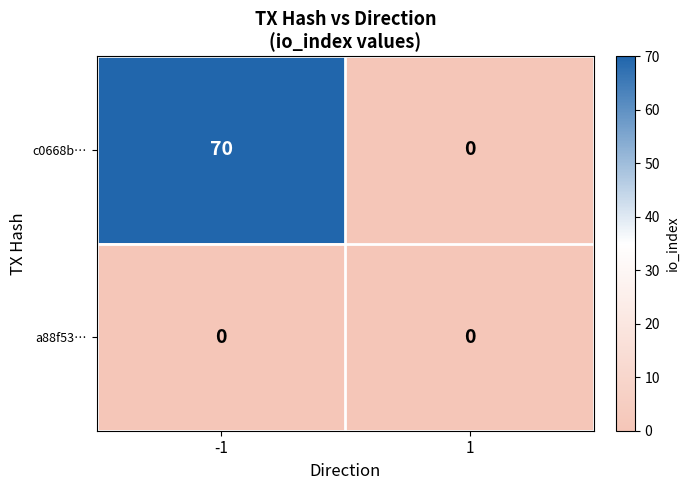

List the series in order of their overall mean, lowest first.

a88f53…, c0668b…